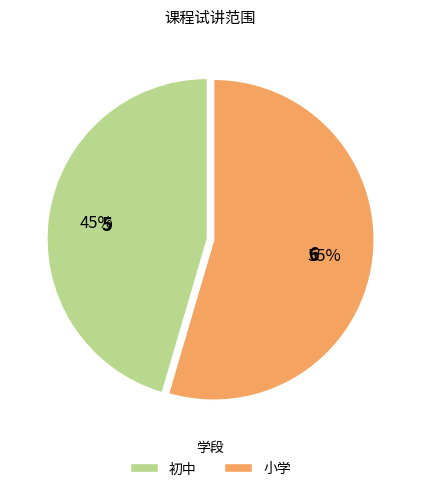

Which category has the smallest portion of the pie?

初中